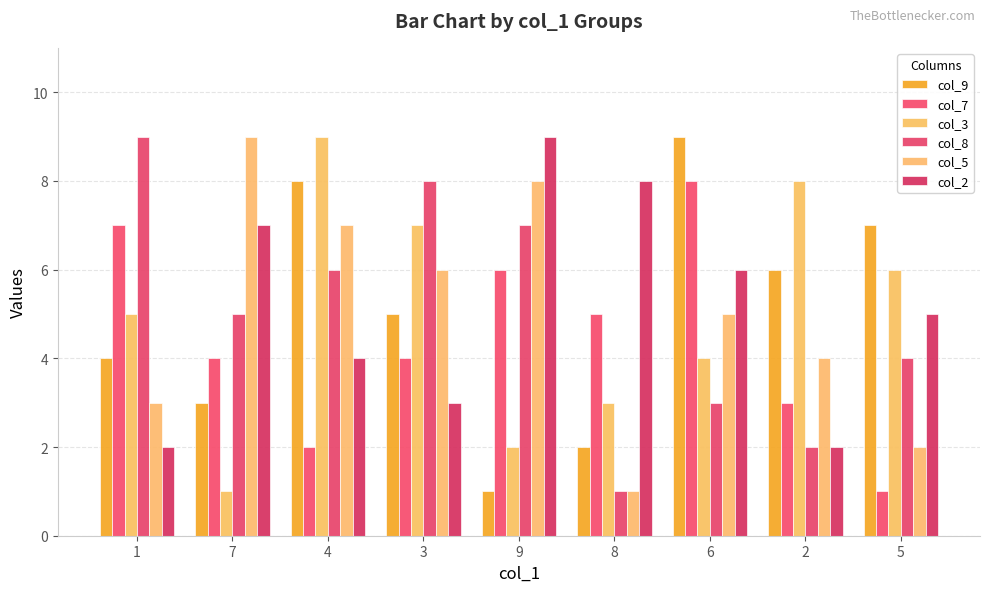

What is the maximum value shown in the chart?

9